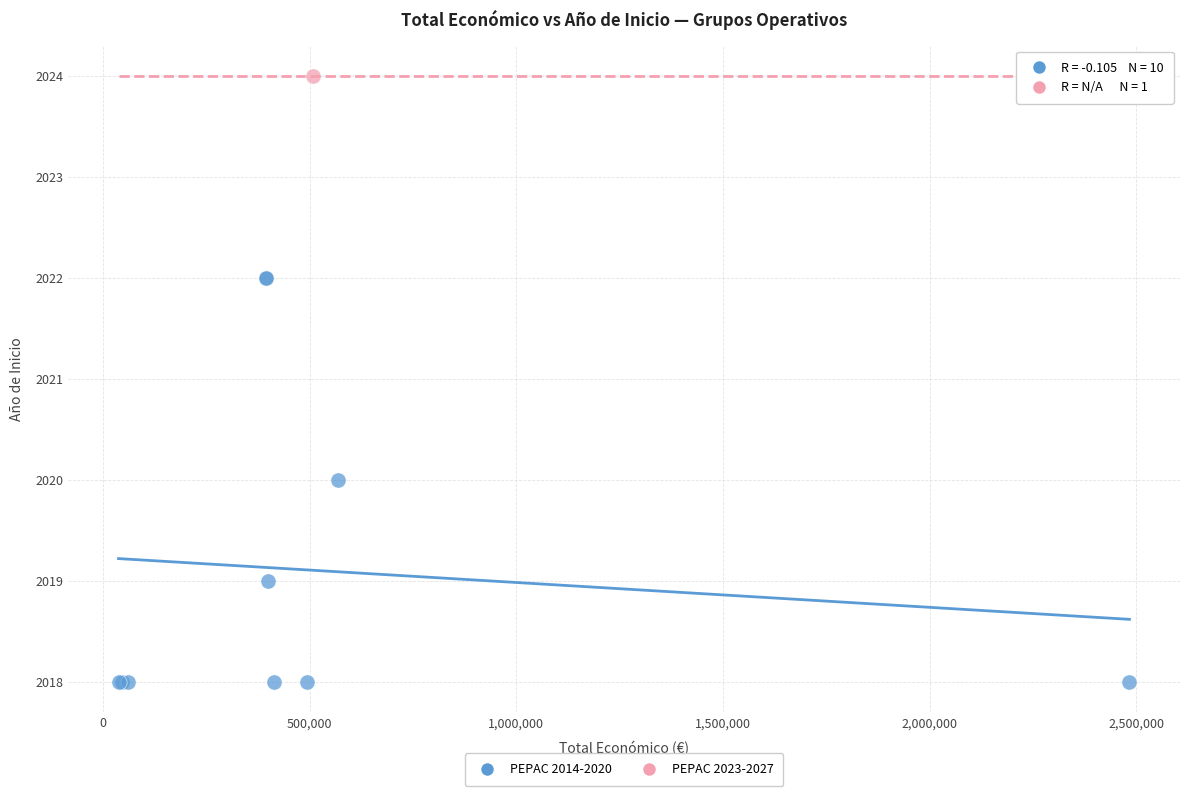

What are all the series names shown in the legend?

PEPAC 2014-2020, PEPAC 2023-2027